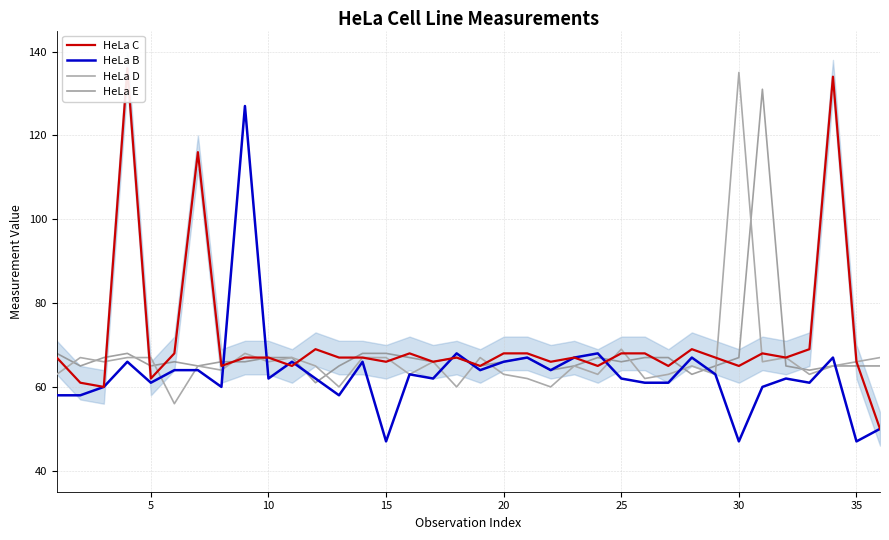

Which series has the largest total across all categories?

HeLa C